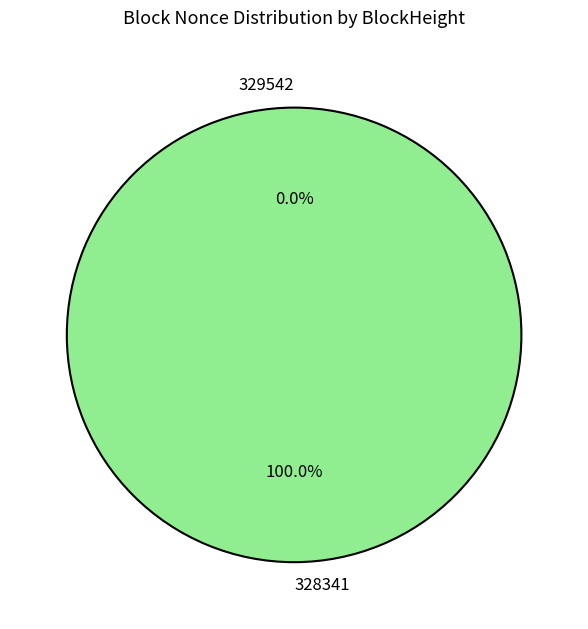

To the nearest percent, what is the combined percentage of 329542 and 328341?

100%